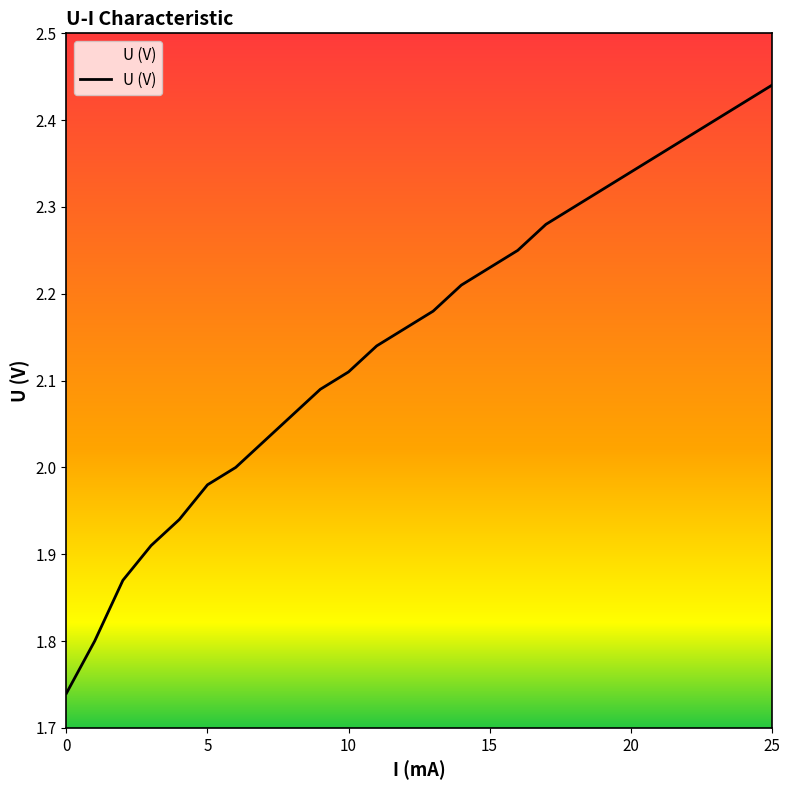

What is the difference between the maximum and minimum values?

0.7